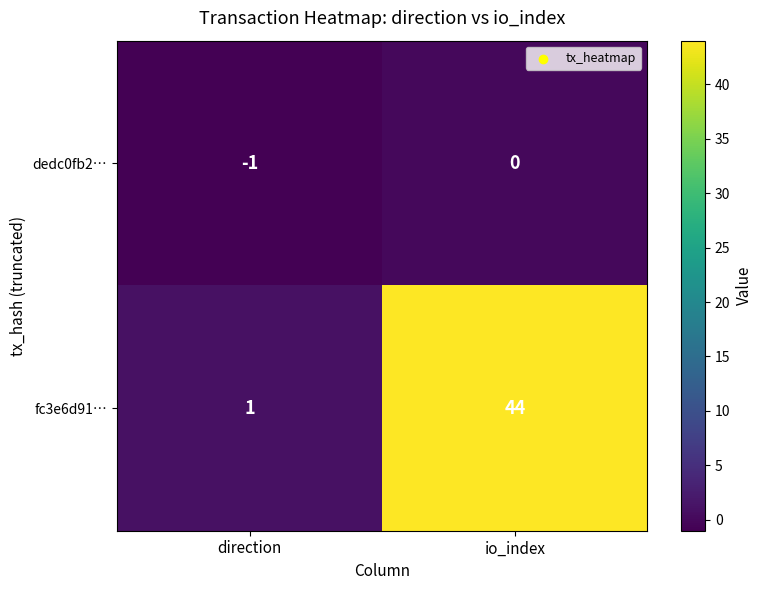

At which label is dedc0fb2… closest to 0?

io_index